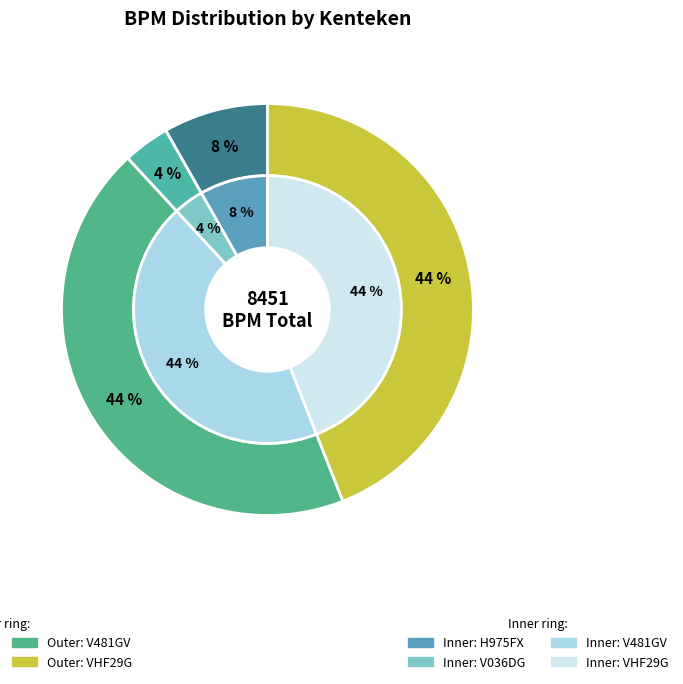

To the nearest percent, what is the difference between the largest and smallest slice percentages?

40%